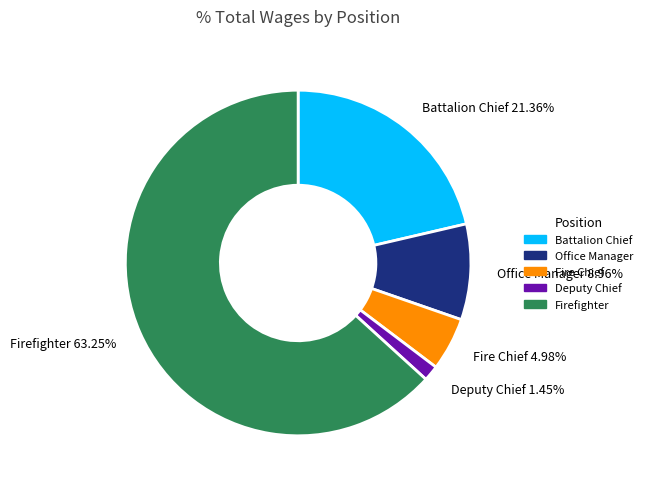

The Deputy Chief slice represents 11% of the pie. True or false?

False